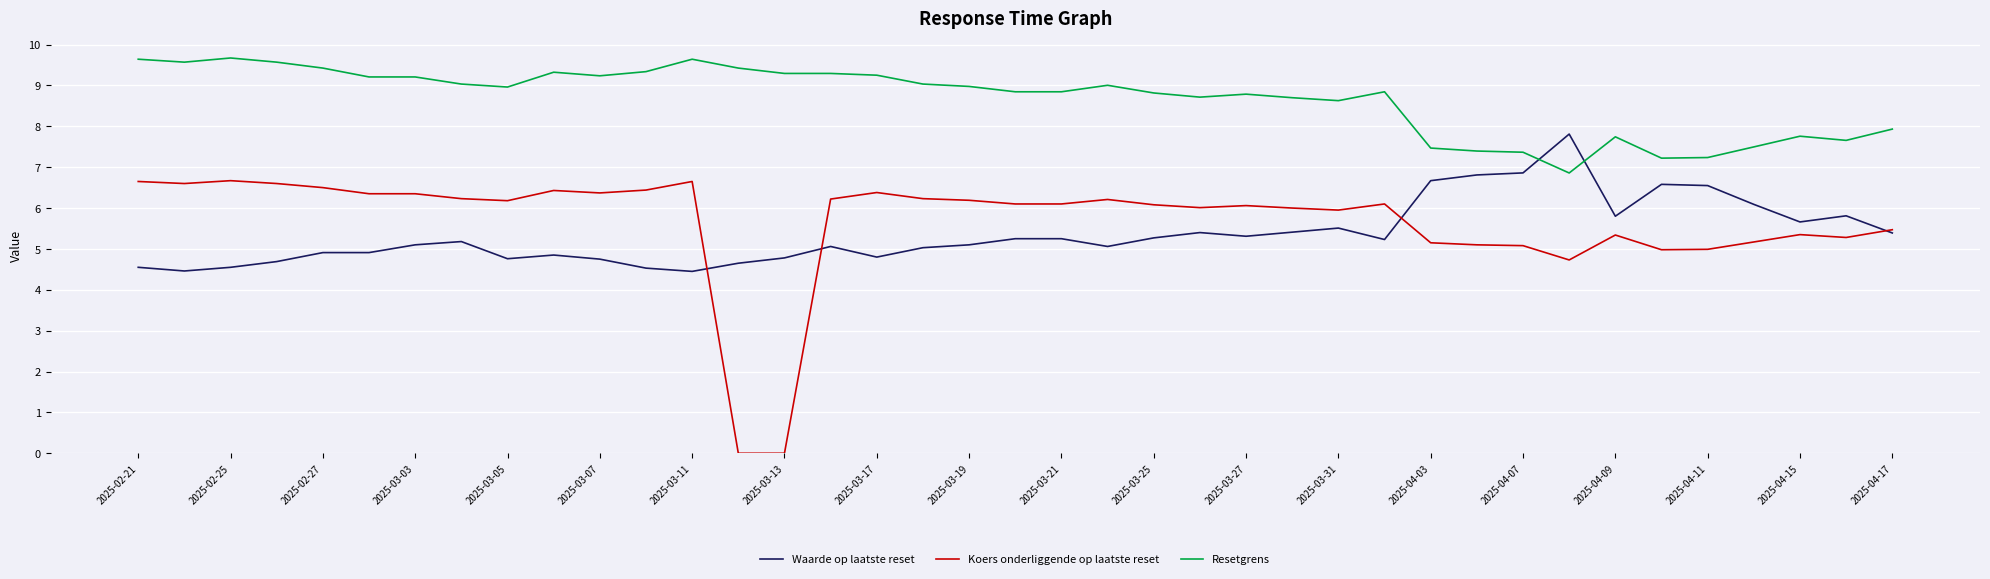

What is the maximum value shown in the chart?

9.7